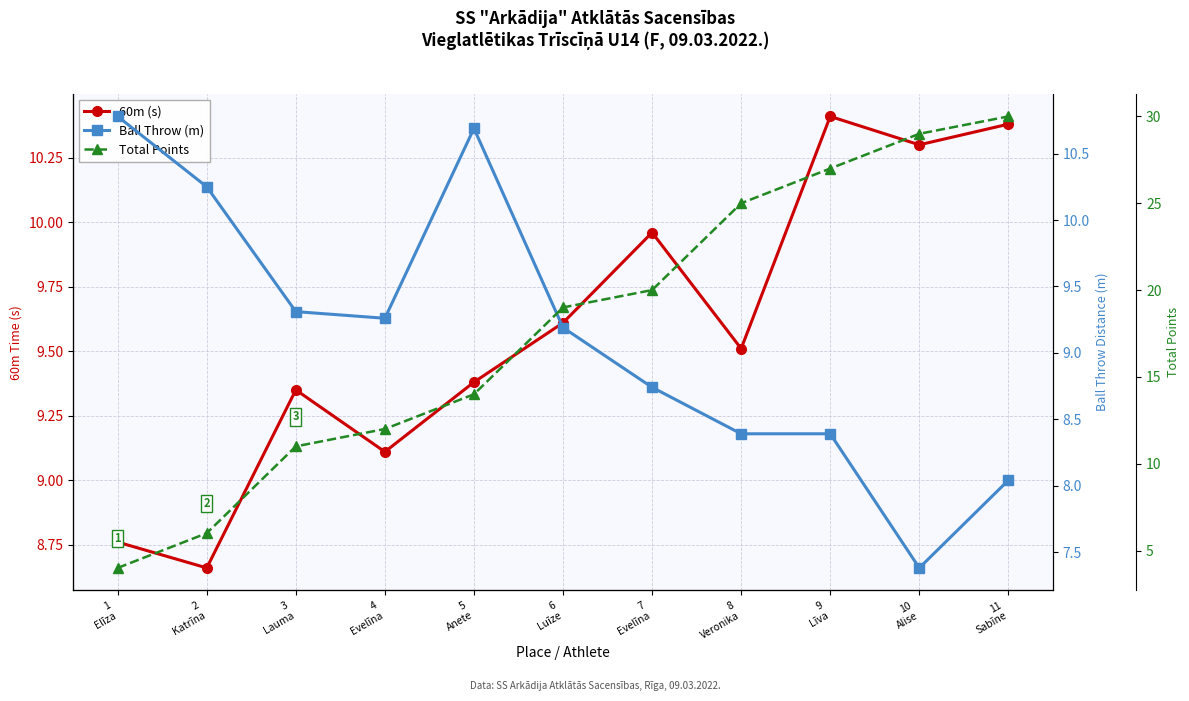

The Ball Throw (m) series shows 2.6 at 8
Veronika. True or false?

False